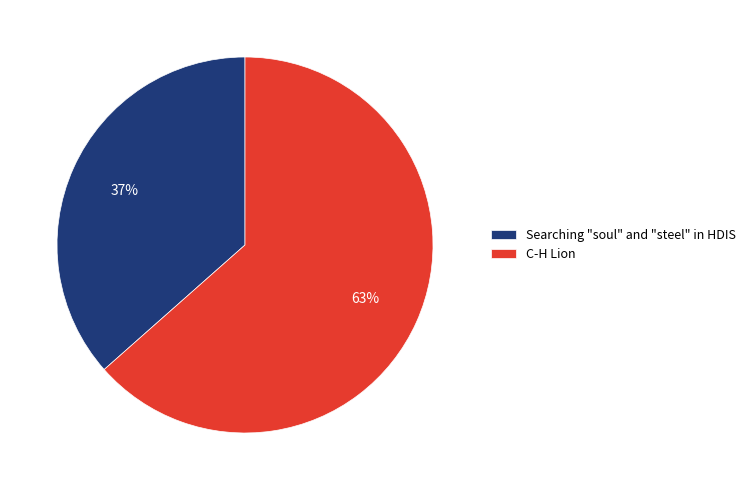

To the nearest percent, what is the average slice percentage?

50%